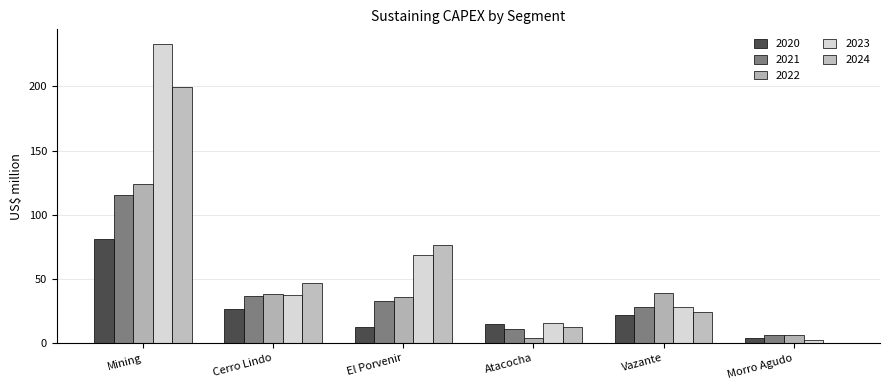

How many series are shown in this chart?

5